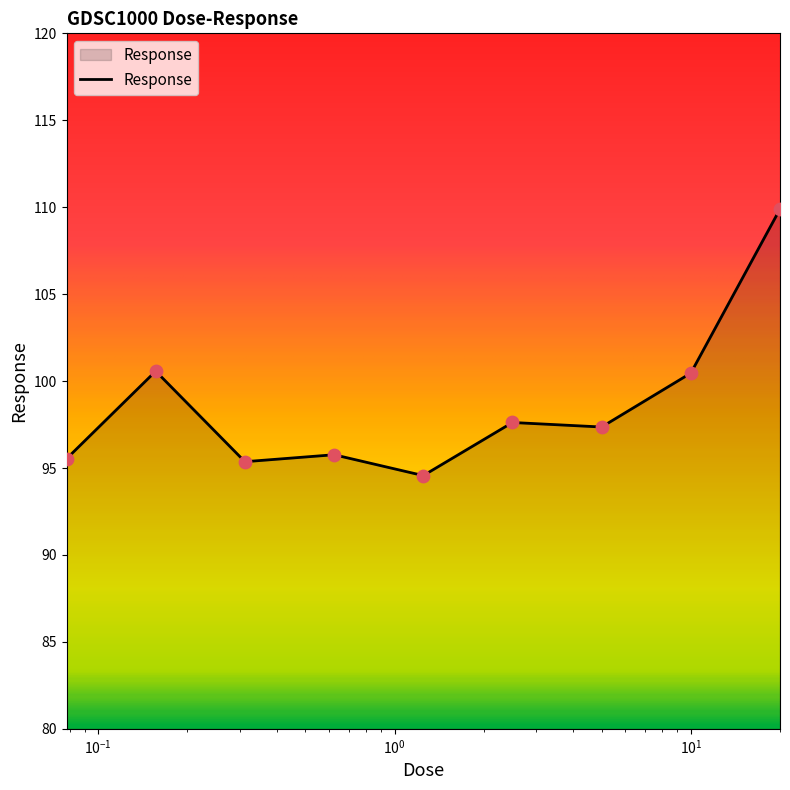

What is the difference between the maximum and minimum values?

15.3